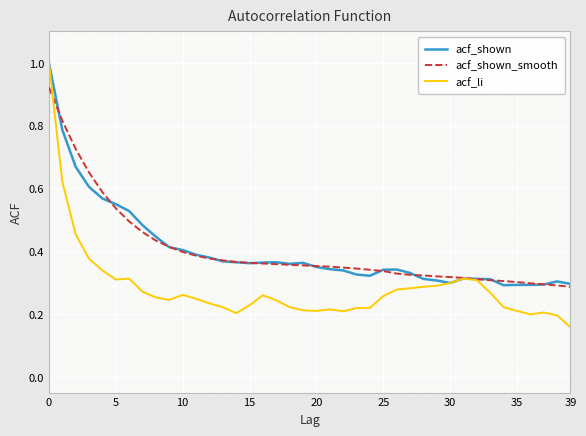

What is the lowest value of the acf_li series?

0.2